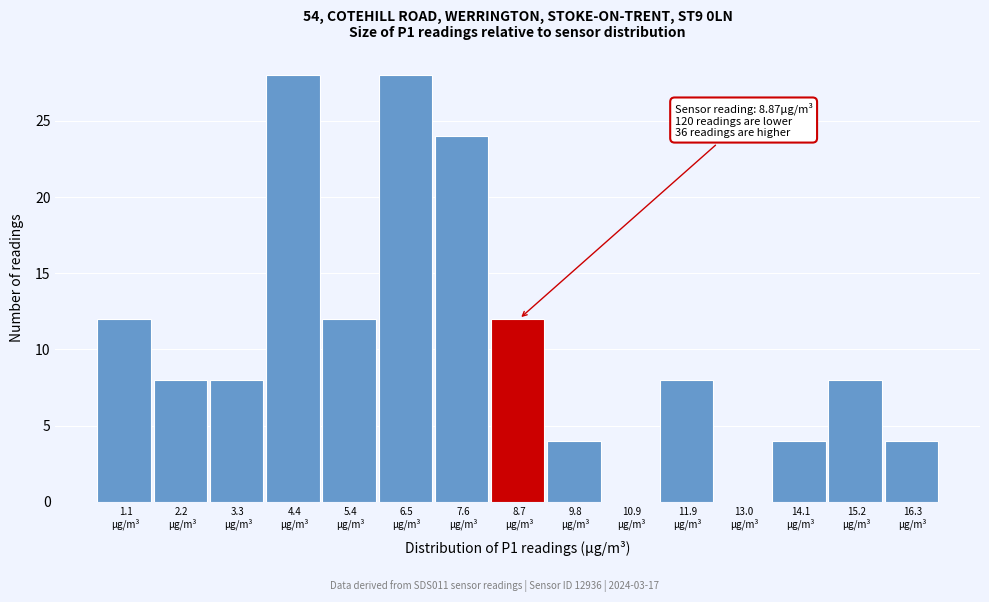

What is the maximum value shown in the chart?

28